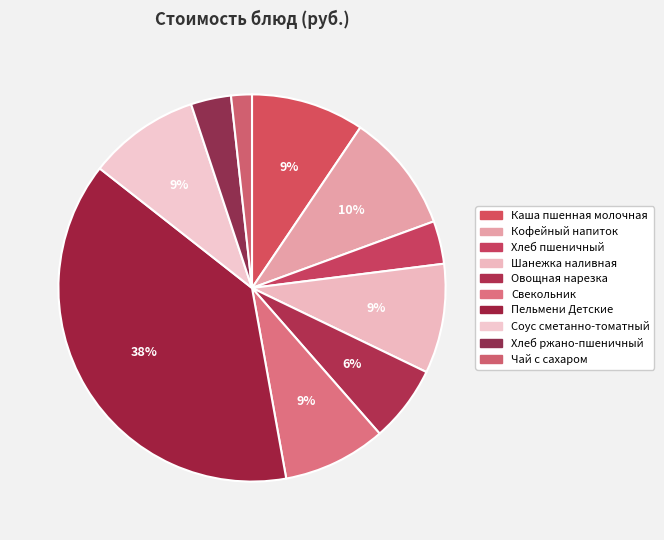

Which slice is the largest?

Пельмени Детские